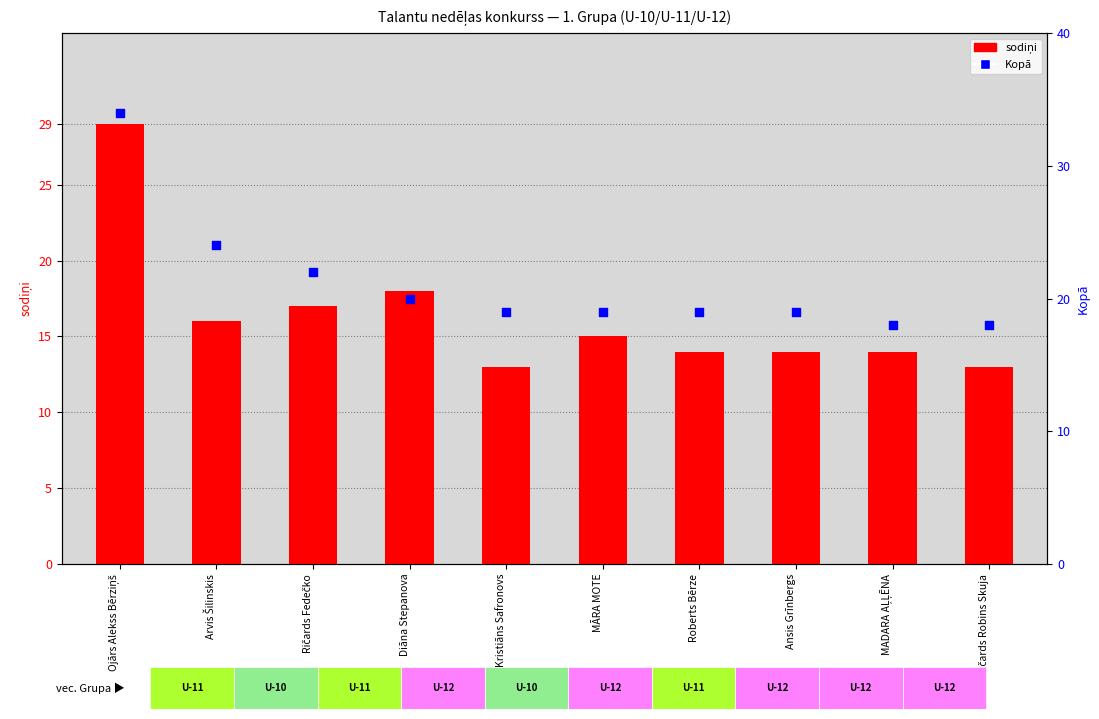

At which category is the sum across all series the highest?

Ojārs Alekss Bērziņš